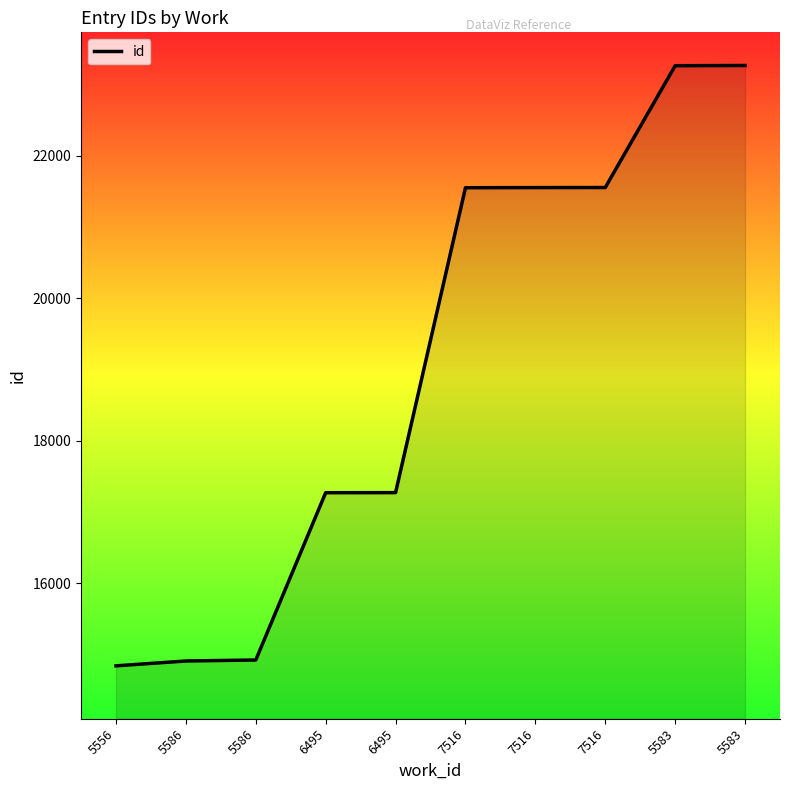

How many lines are shown in the chart?

1